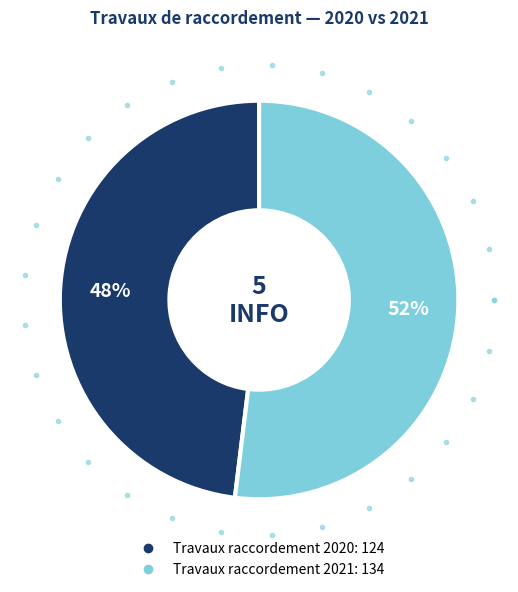

To the nearest percent, what is the difference between the Travaux raccordement 2020 and Travaux raccordement 2021 slice percentages?

4%